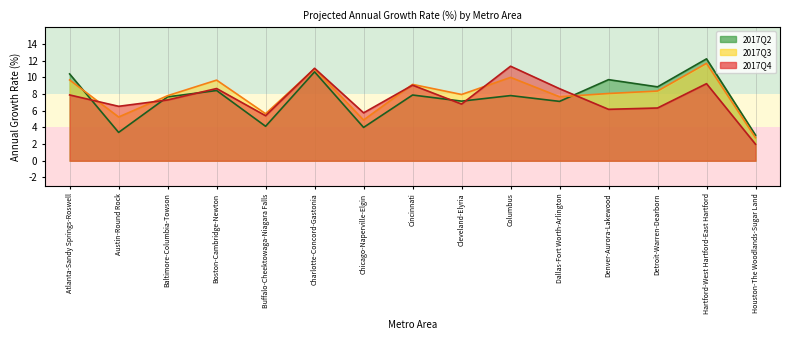

True or false: 2017Q4 and 2017Q2 intersect in this chart.

True